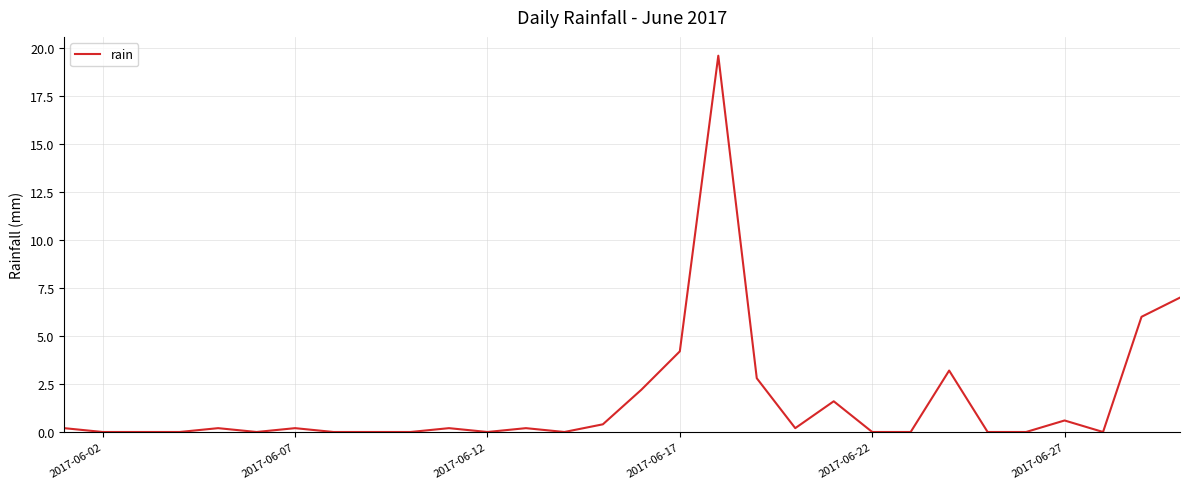

What is the difference between the maximum and minimum values?

19.6